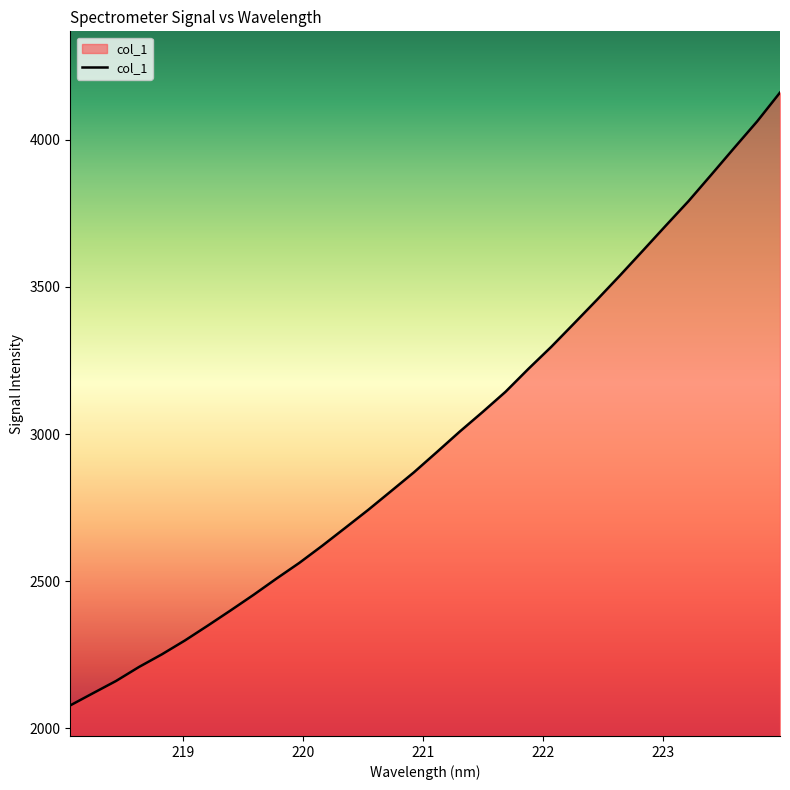

What is the minimum value shown in the chart?

2078.4